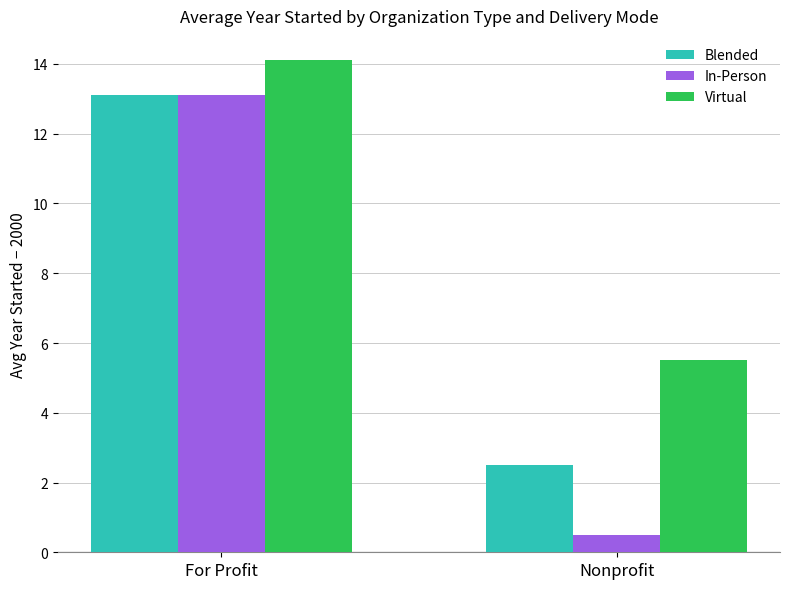

How many data points in Blended are less than 13?

1